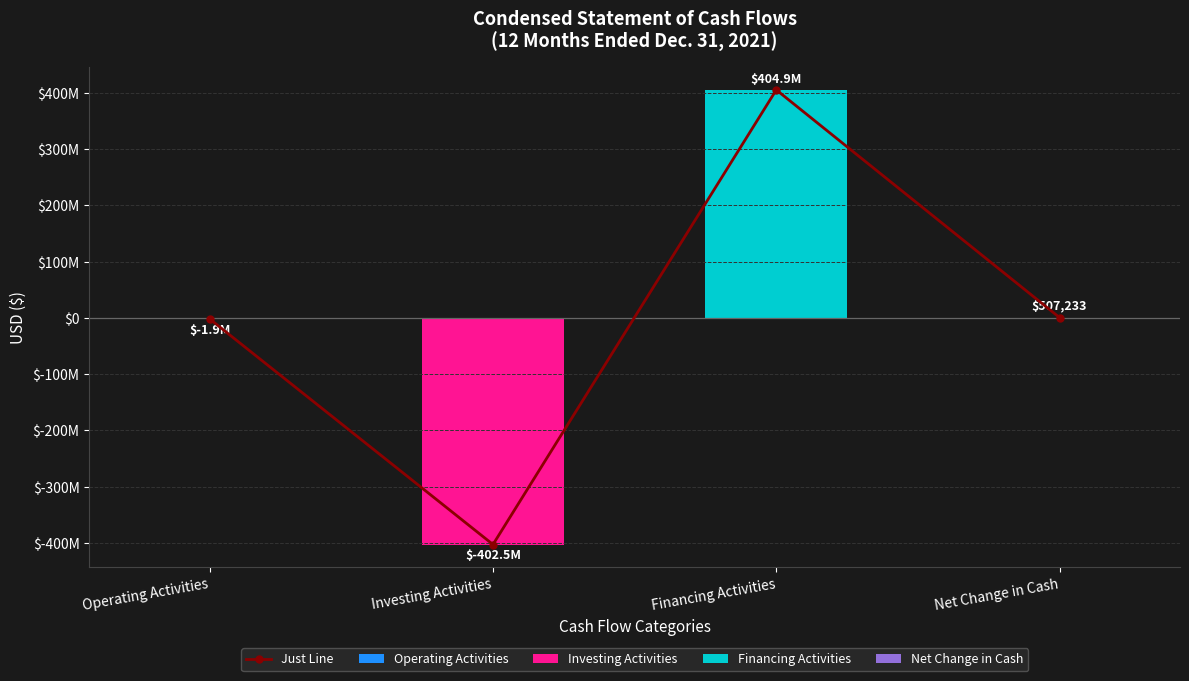

Which category has the lowest value across all series?

Investing Activities